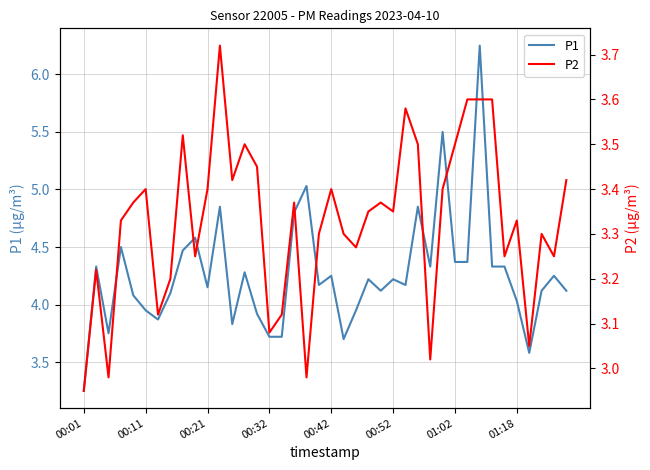

What position from the left is 31?

32